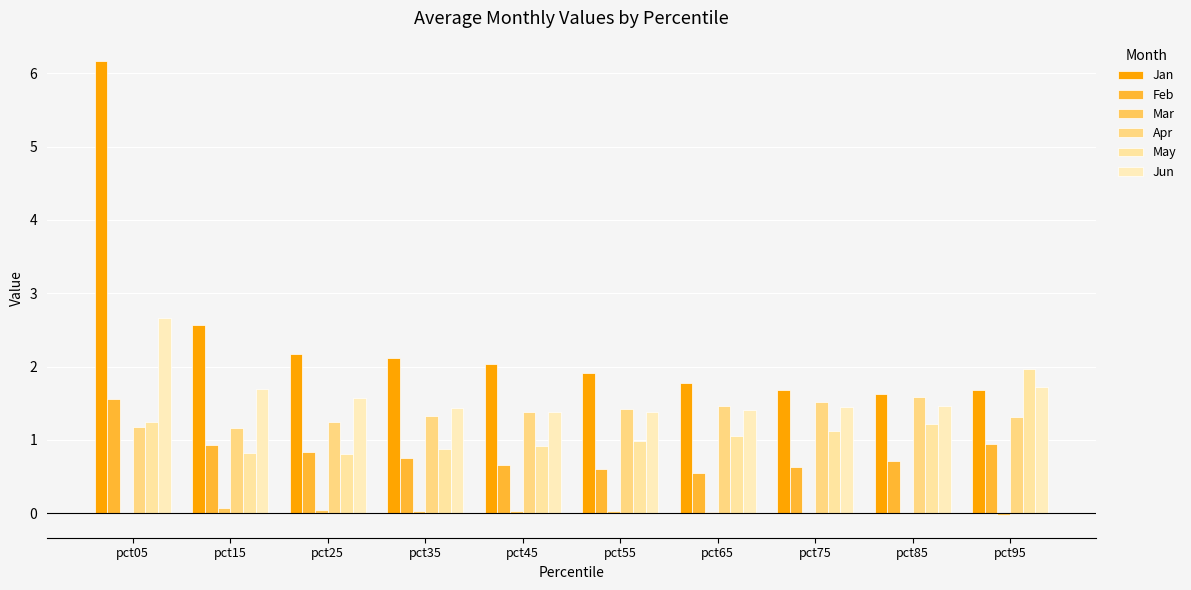

Does the chart contain stacked bars?

No